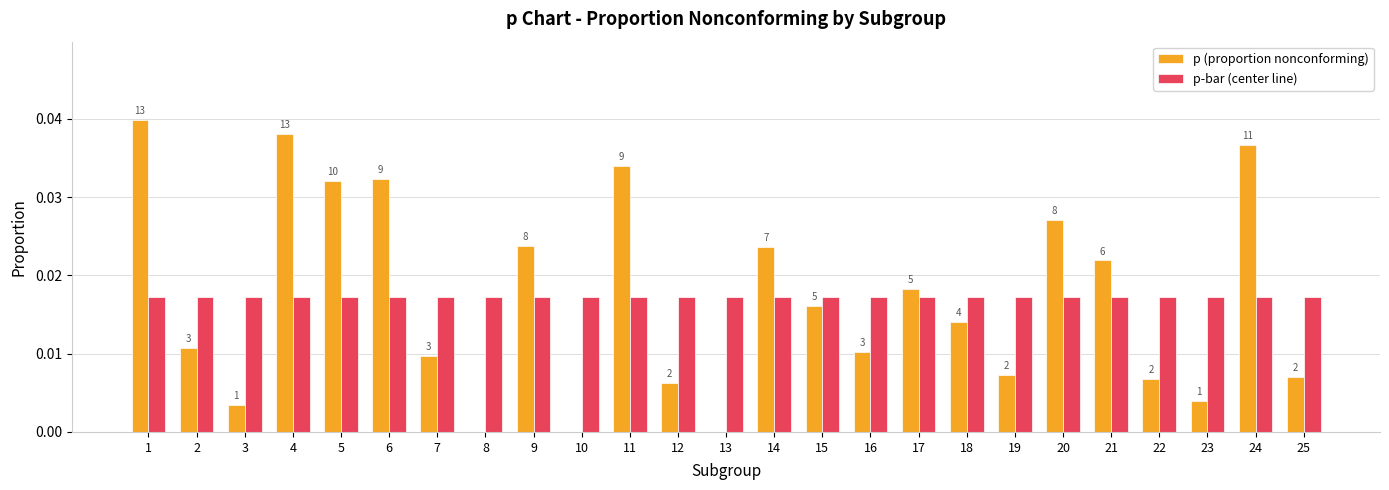

Is it true that p (proportion nonconforming) equals 0.0 at 16?

True